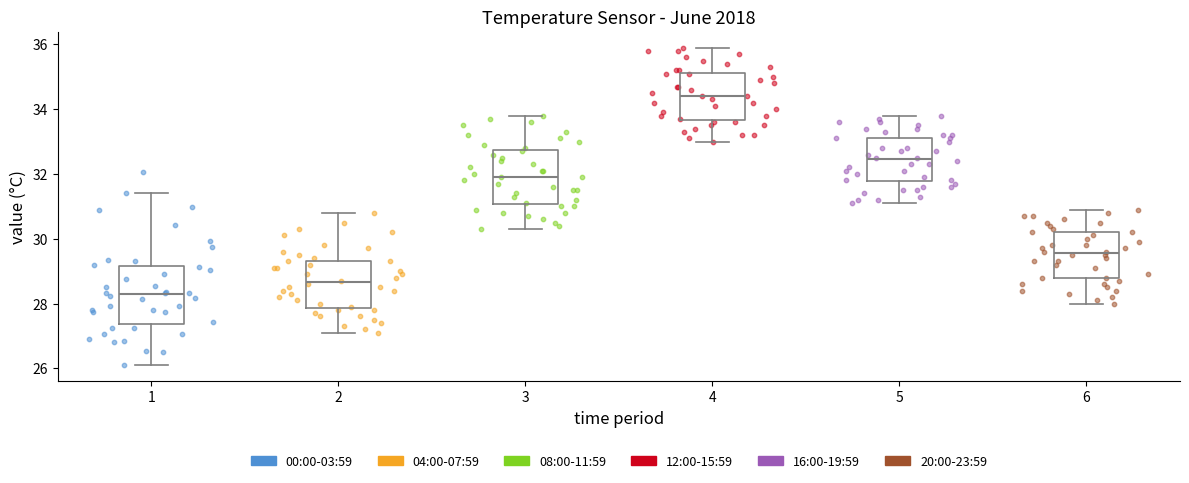

Where does the lower whisker of the box at x = 1 end on the y-axis? The values are not printed on the chart, so give them approximately, as read against the axis.

26.2